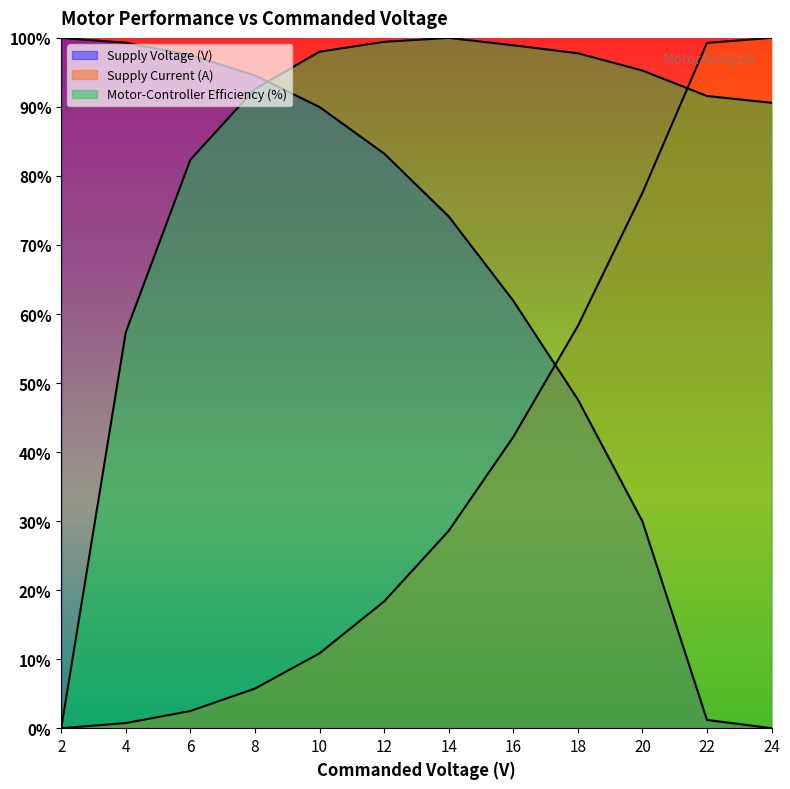

Count the number of data series in this chart.

3